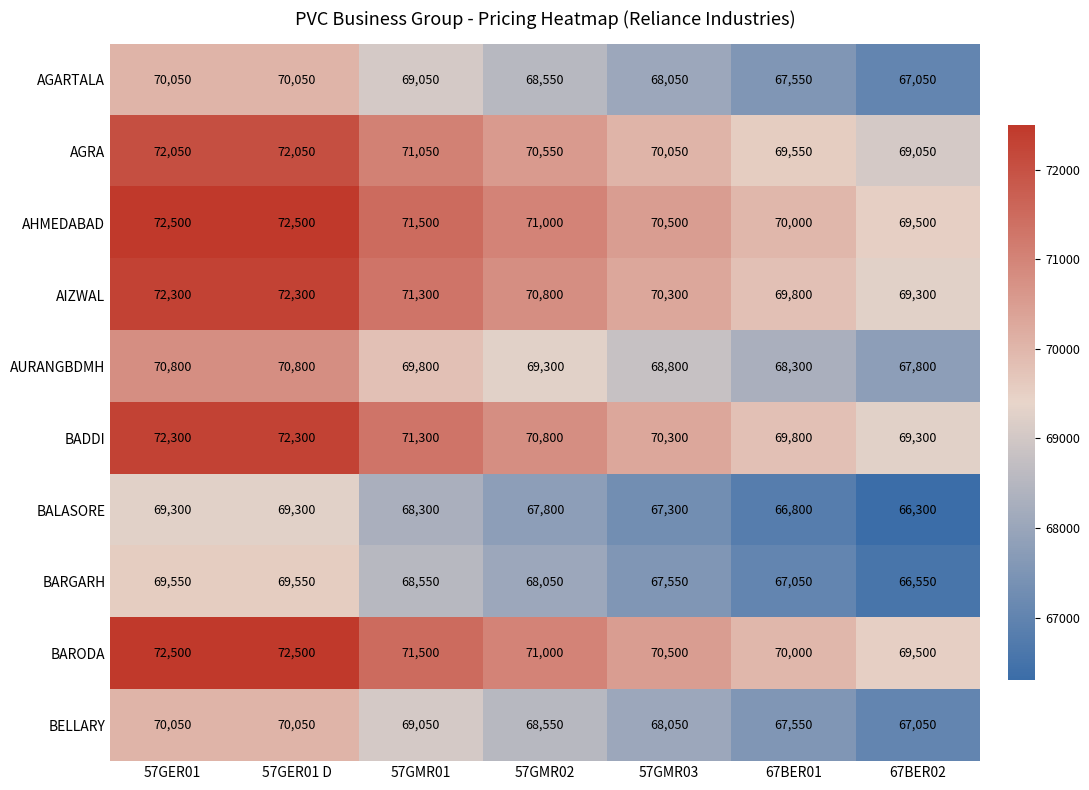

Count the BARODA values in the range 70000 to 72500.

6